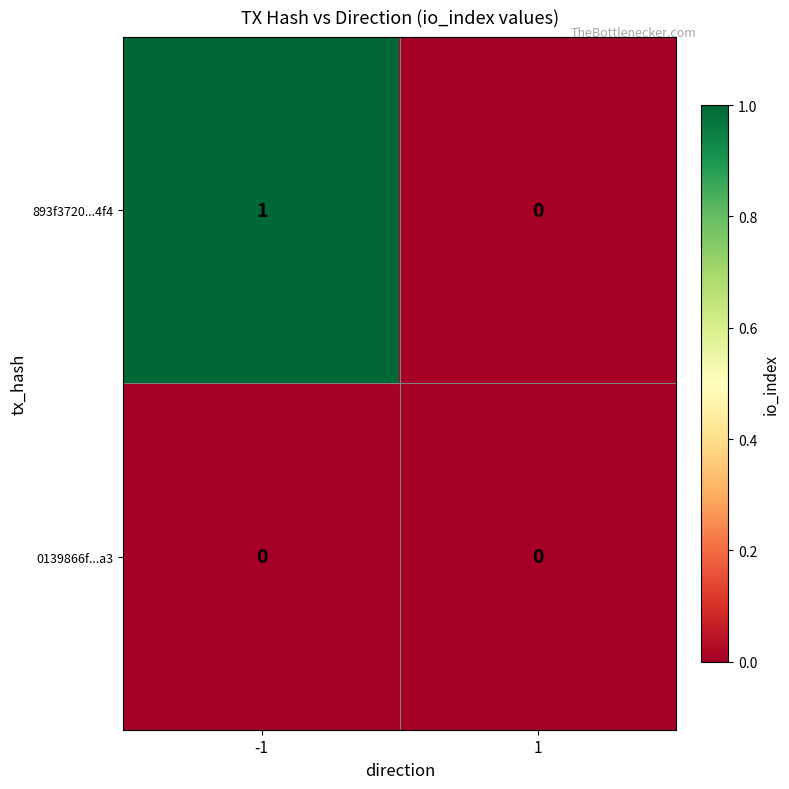

The value of 893f3720...4f4 at 1 is 0. True or false?

True